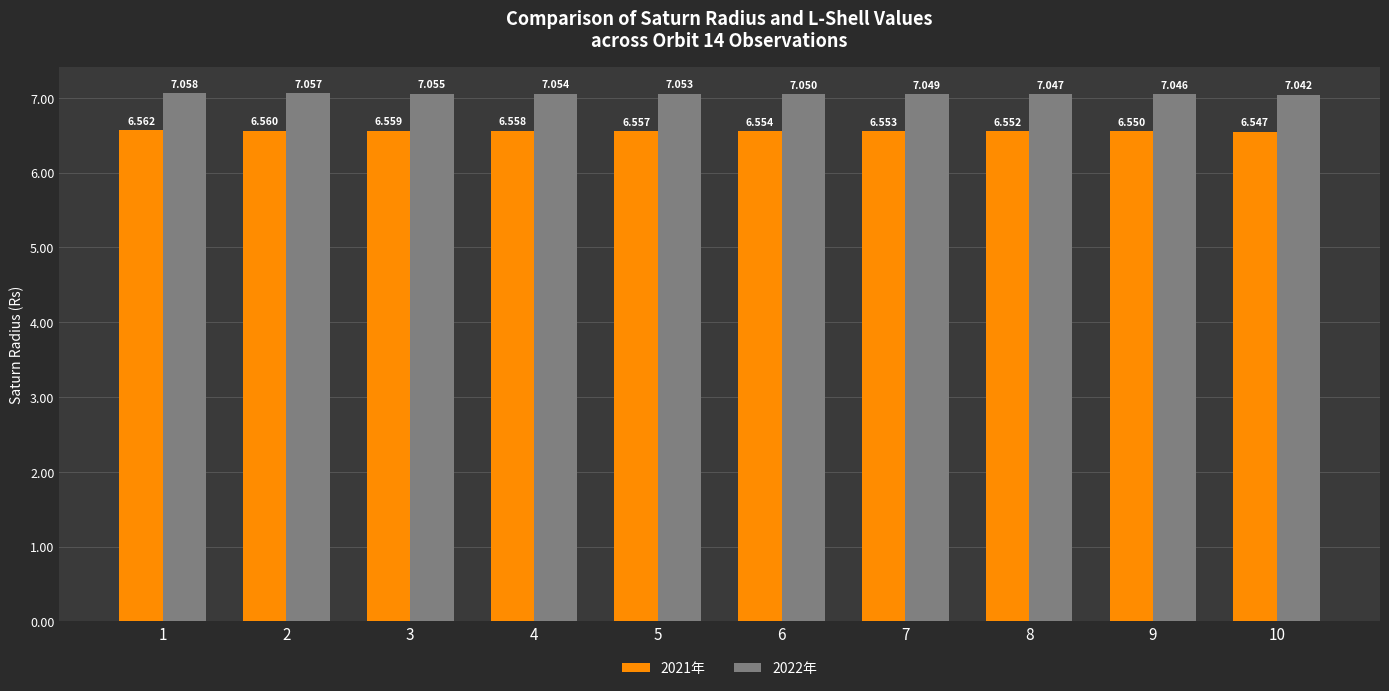

Which category has the lowest value across all series?

10